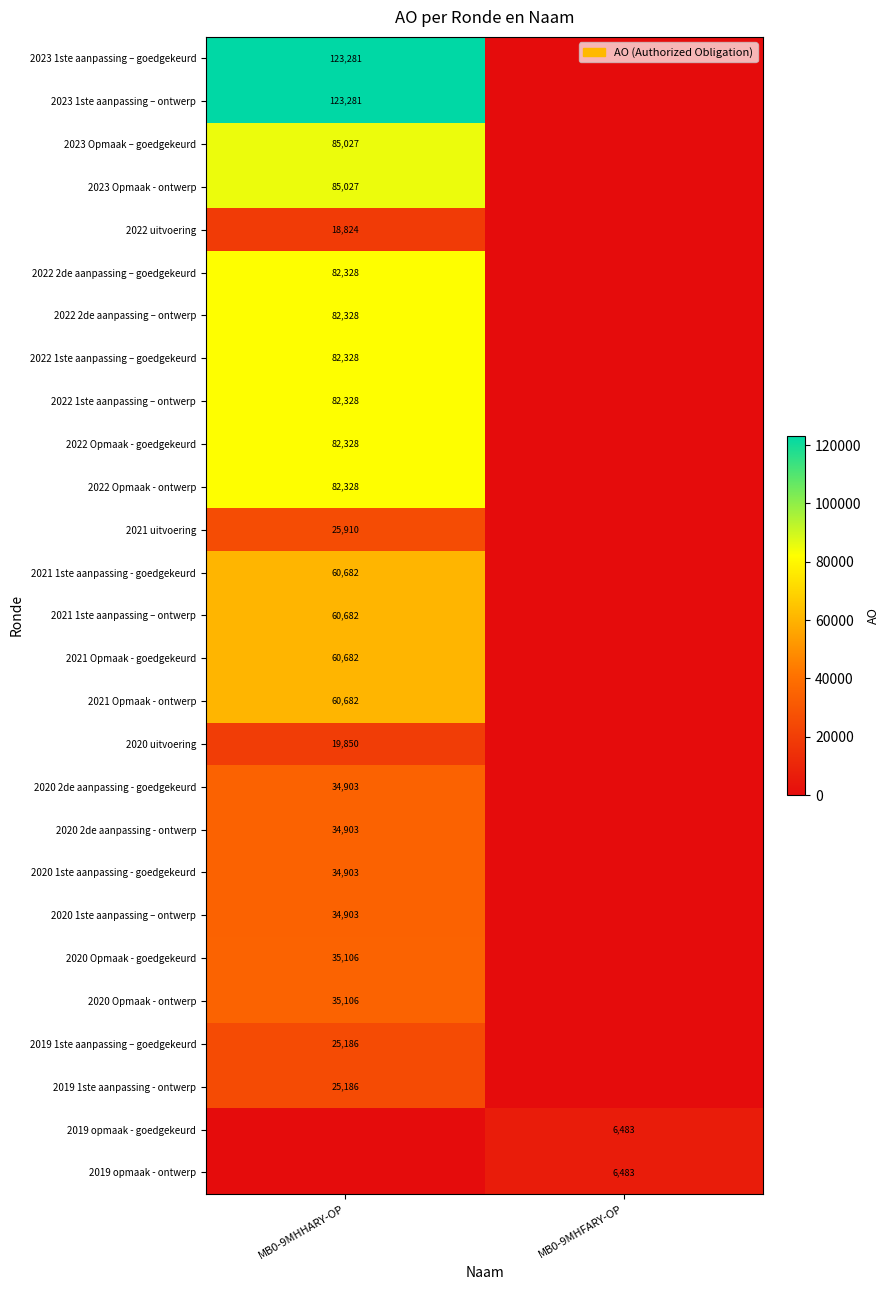

True or false: 2019 opmaak - goedgekeurd has a value of 6483 at MB0-9MHFARY-OP.

True